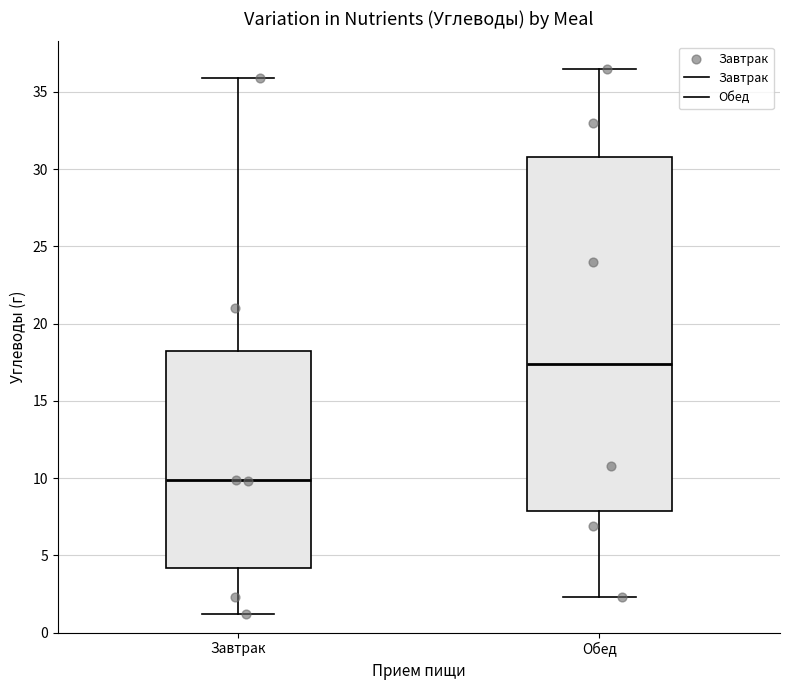

Reading left to right, transcribe this box plot: for each box, give where its median line is, the range the box spans, and where its two whiskers end, as read against the y-axis. The values are not printed on the chart, so give them approximately, as read against the axis.

Завтрак: median 10.0, box 4.0 to 18.0, whiskers 1.0 to 36.0
Обед: median 17.5, box 8.0 to 31.0, whiskers 2.5 to 36.5